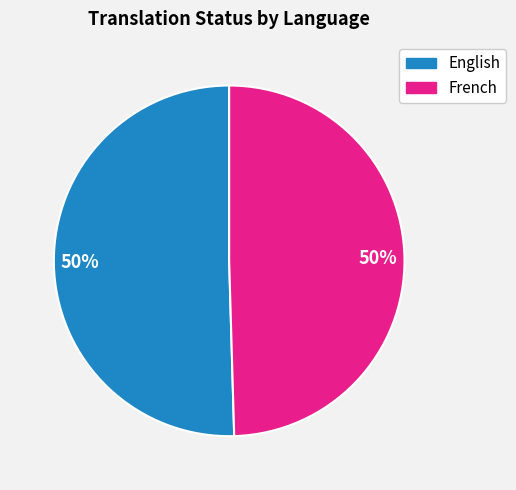

Count the number of slices in the pie.

2